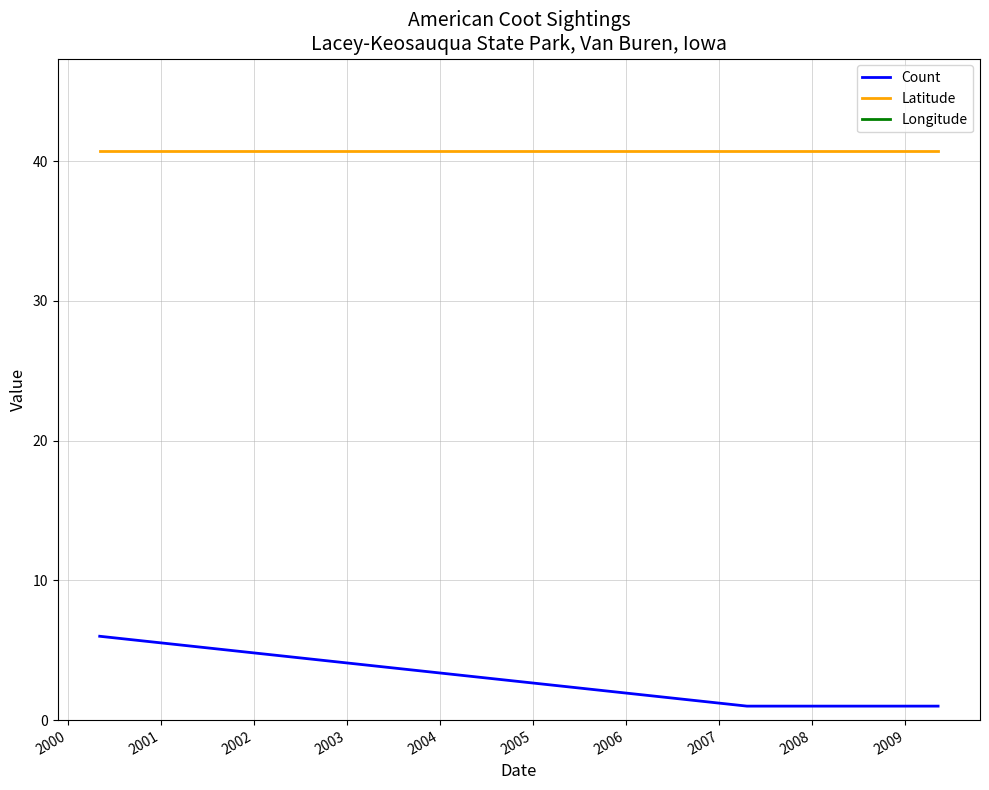

True or false: Latitude and Count cross at least once.

False